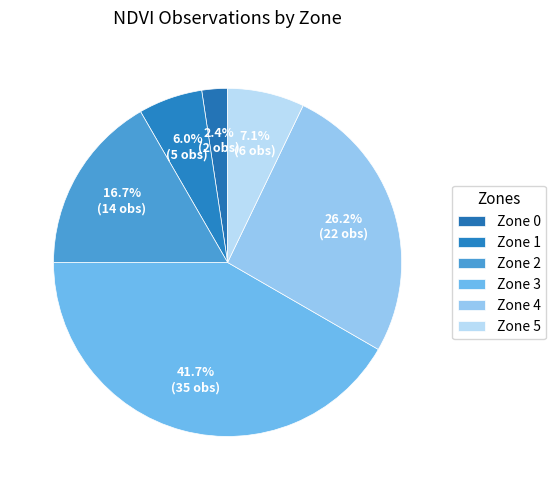

How many segments does this pie chart have?

6